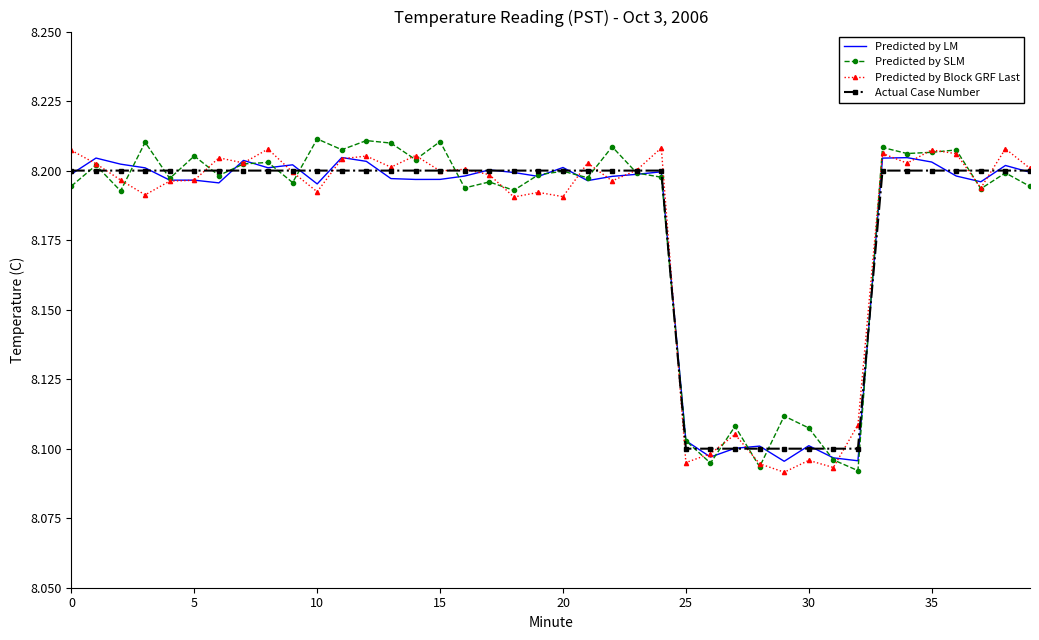

What are all the series names shown in the legend?

Predicted by LM, Predicted by SLM, Predicted by Block GRF Last, Actual Case Number